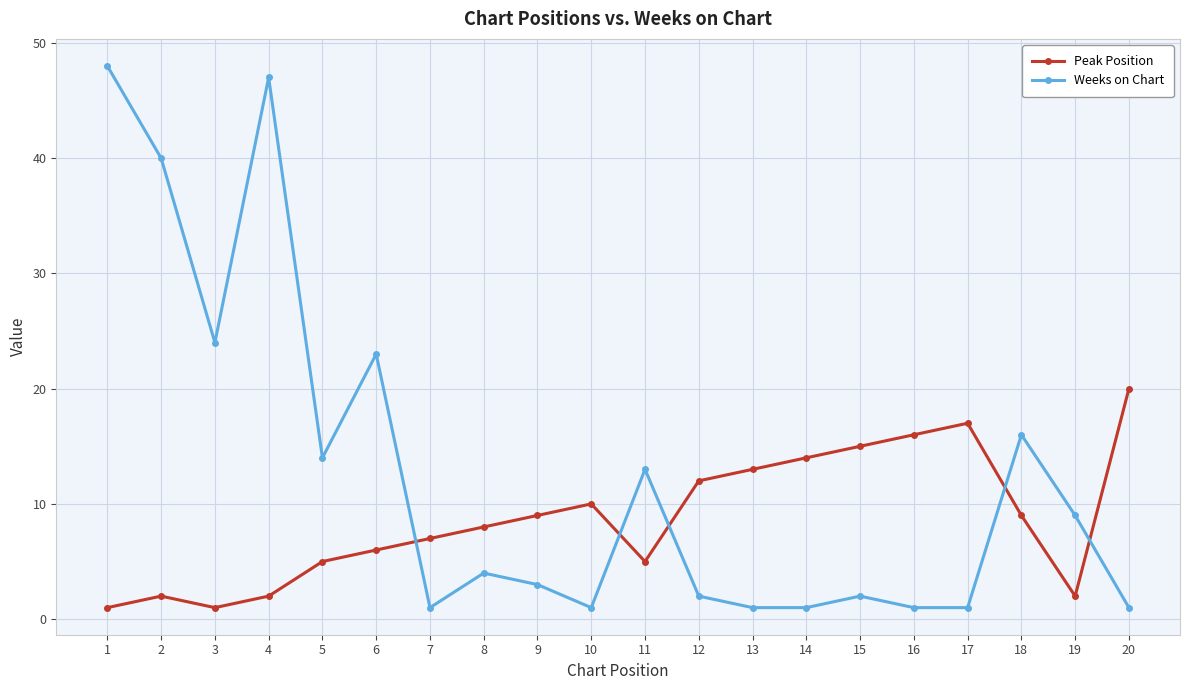

True or false: Weeks on Chart has a value of 8 at 5.

False